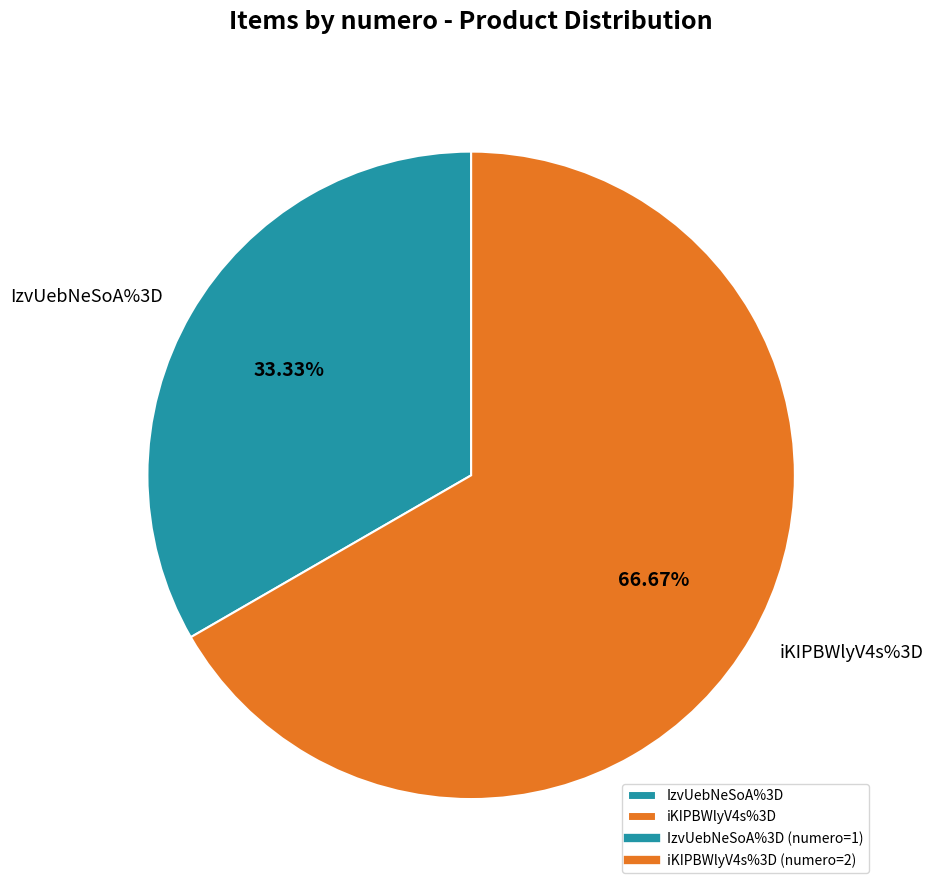

What is the largest slice in the pie chart?

iKIPBWlyV4s%3D